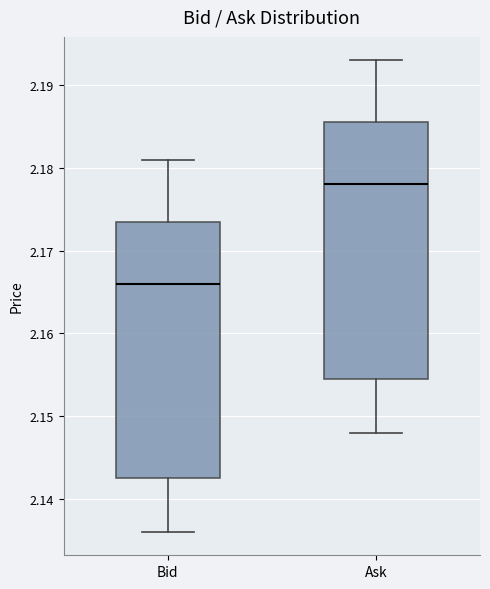

Where is the upper edge of the box for Ask on the y-axis? The values are not printed on the chart, so give them approximately, as read against the axis.

2.186